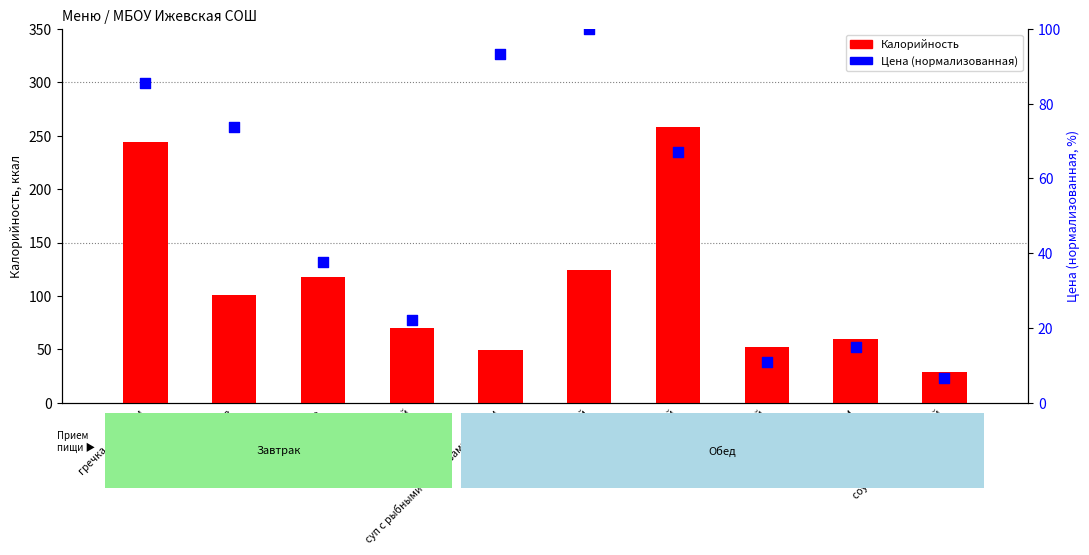

Which series reaches the maximum Y coordinate?

Калорийность